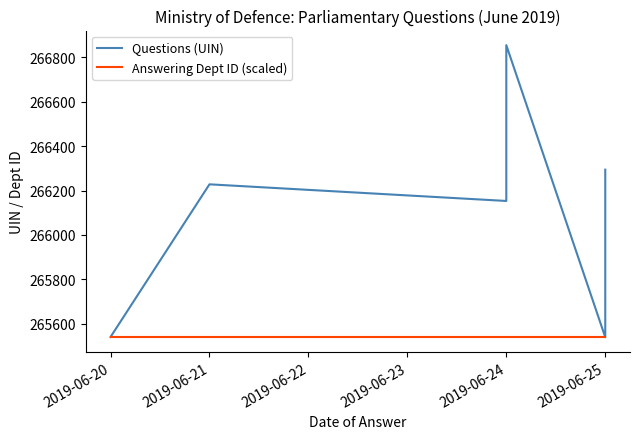

Is the value of Answering Dept ID (scaled) at 2019-06-25 greater than the value of Questions (UIN) at 2019-06-25?

No